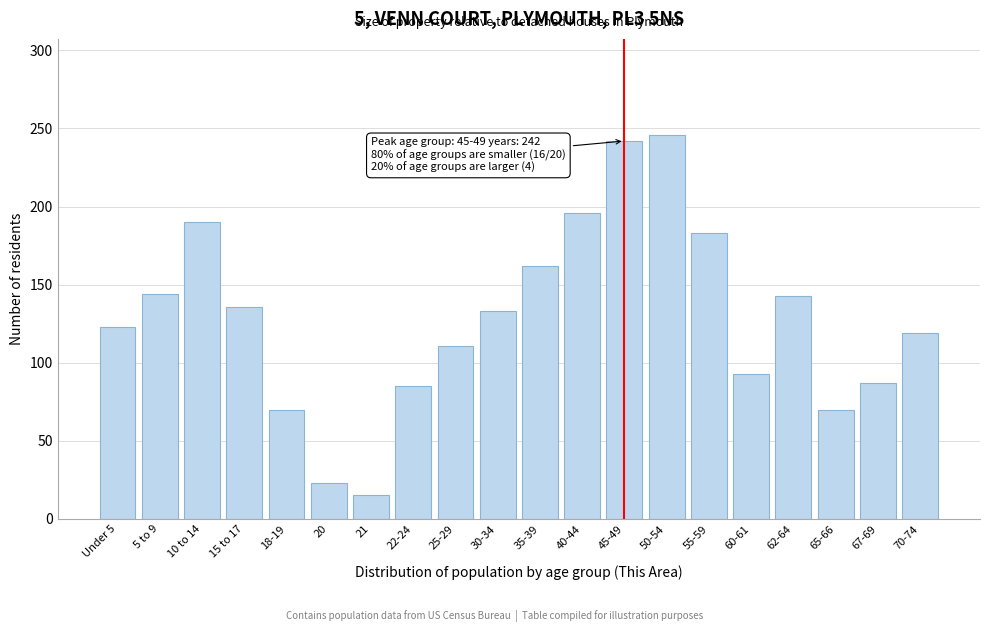

What is the difference between the maximum and minimum values?

231